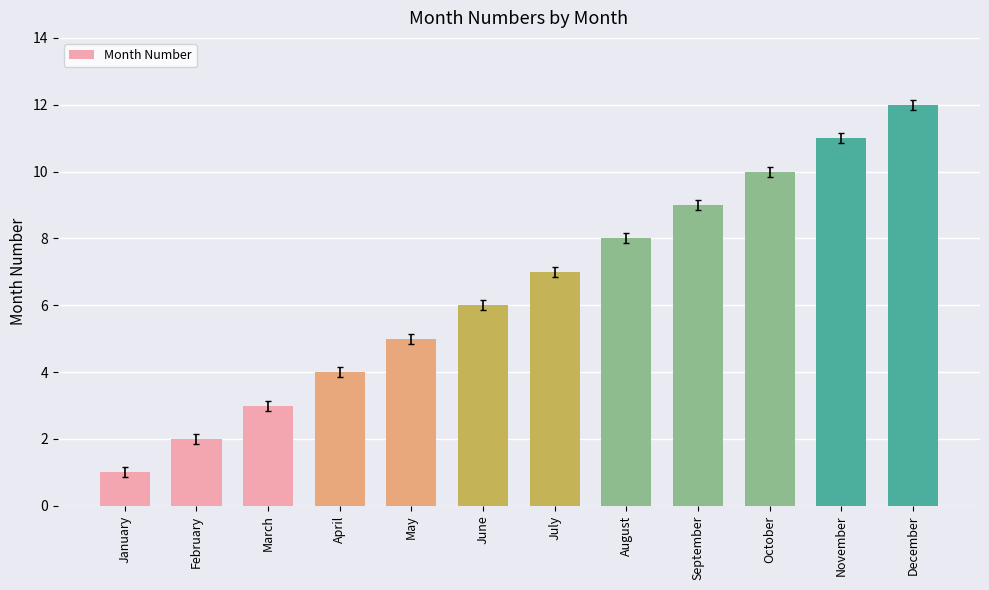

What is the maximum value shown in the chart?

12